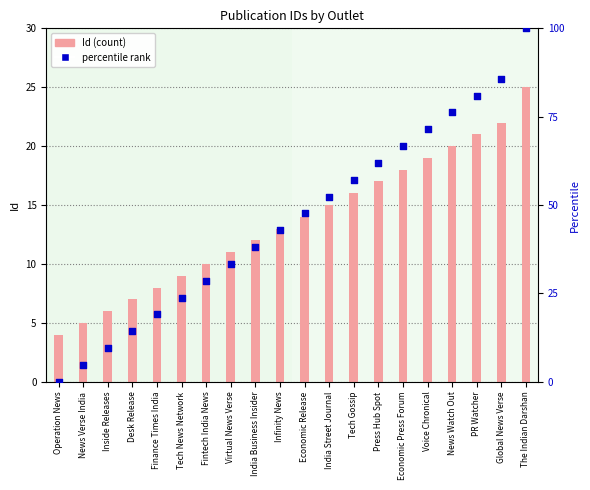

Is the value of Id (count) at The Indian Darshan greater than the value of percentile rank at Fintech India News?

No